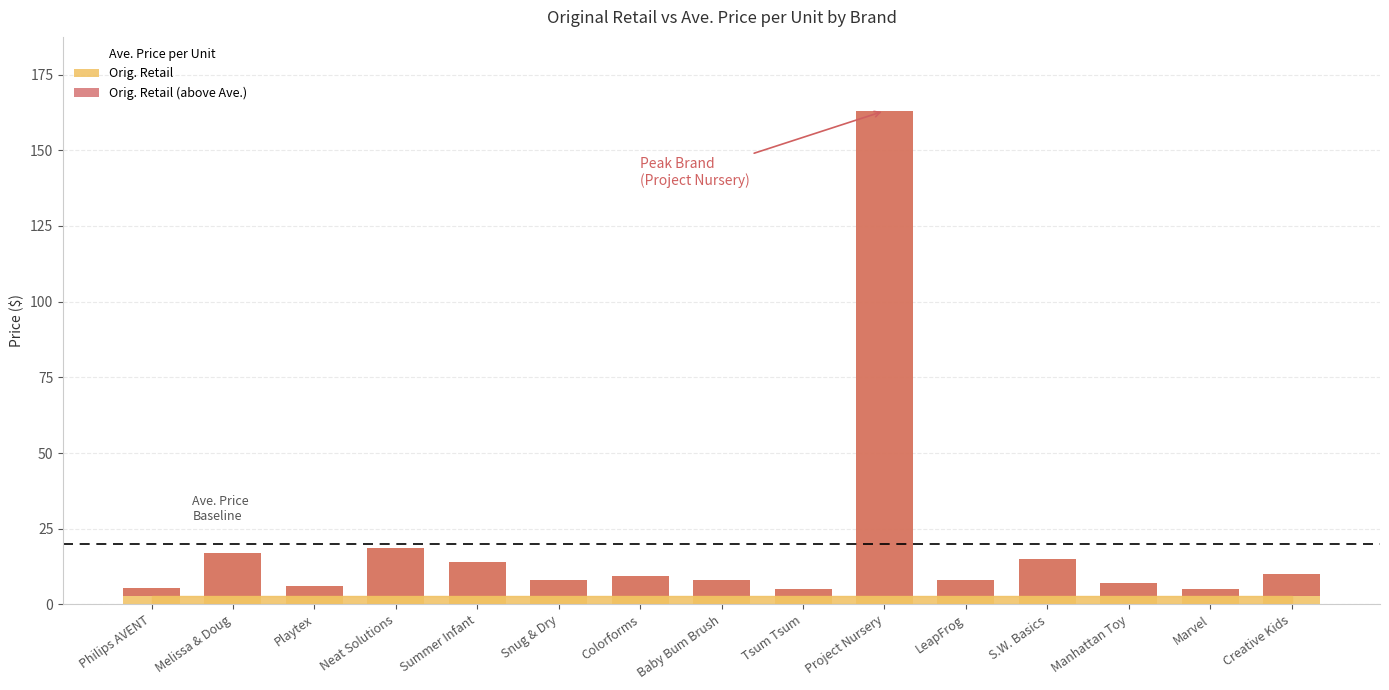

List the labels in order of Orig. Retail value, largest first.

Project Nursery, Neat Solutions, Melissa & Doug, S.W. Basics, Summer Infant, Creative Kids, Colorforms, Snug & Dry, Baby Bum Brush, LeapFrog, Manhattan Toy, Playtex, Philips AVENT, Tsum Tsum, Marvel